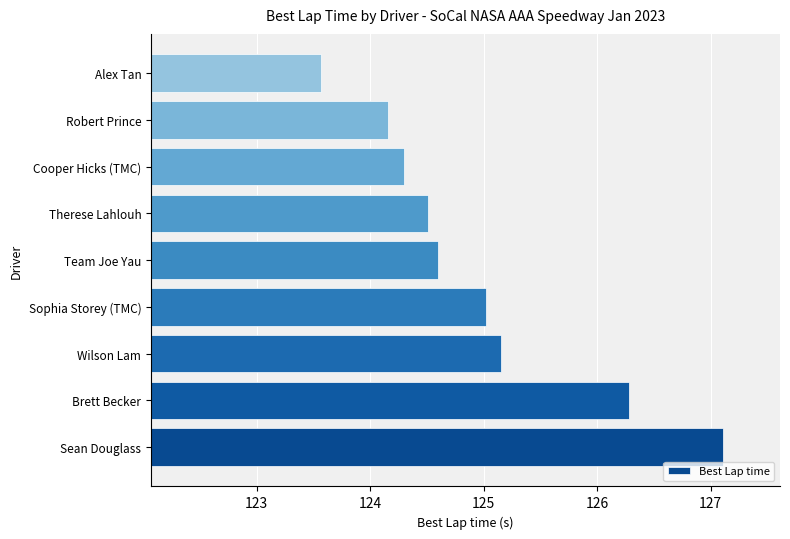

Count the number of categories in the chart.

9